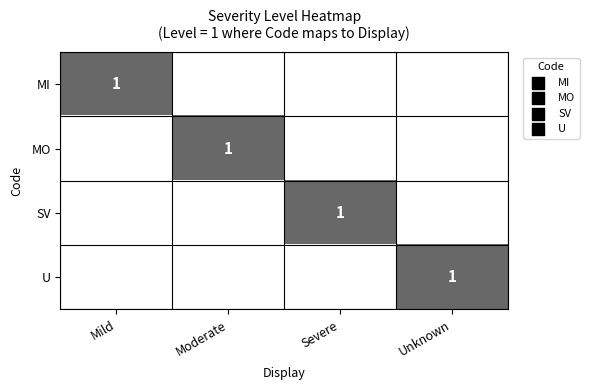

Is it true that U equals 1 at Unknown?

True